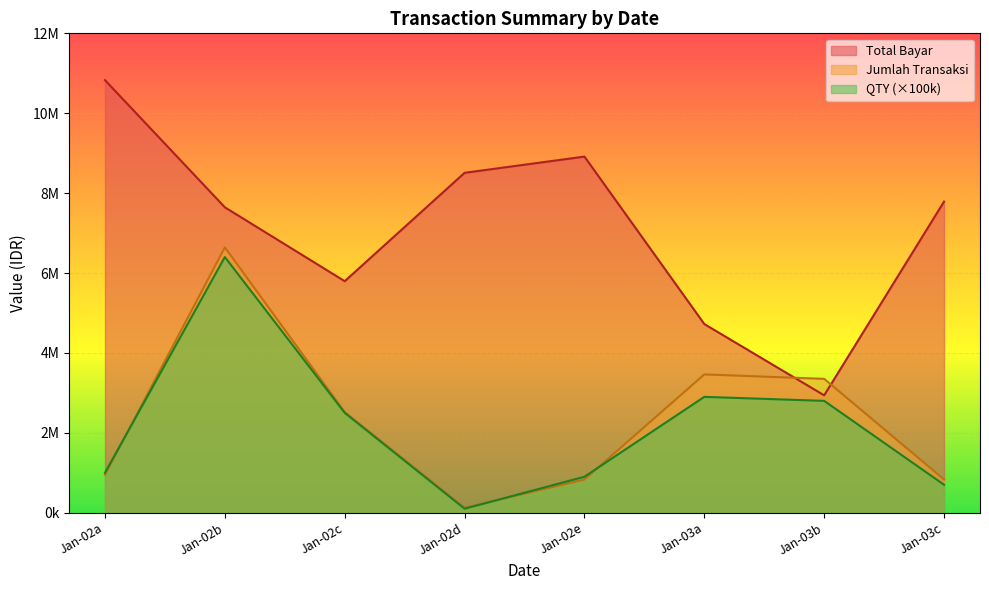

How many interior local valleys does the QTY series have?

1